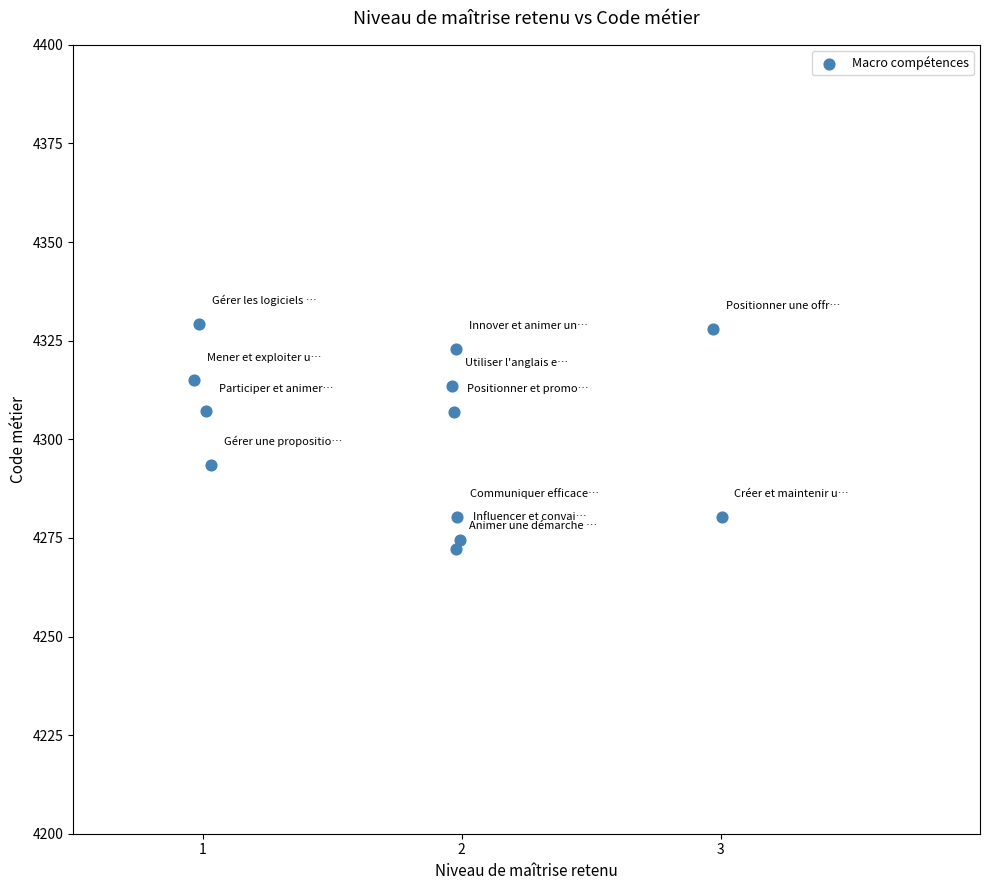

What is the range of Y values (max minus min)?

57.0